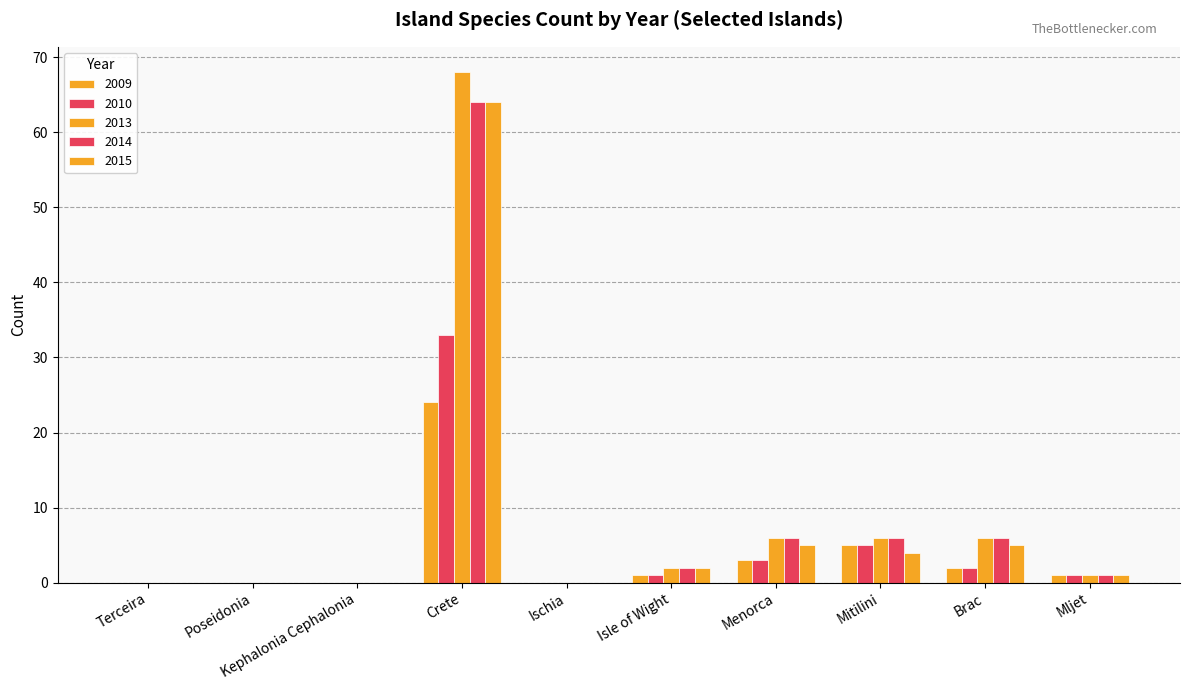

What is the highest value of the 2013 series?

68